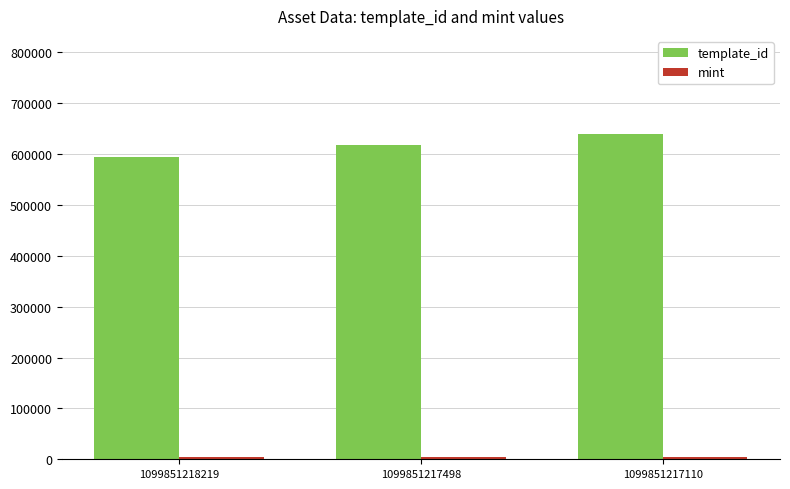

What is the value of the template_id bar at the 1st from the left?

595229